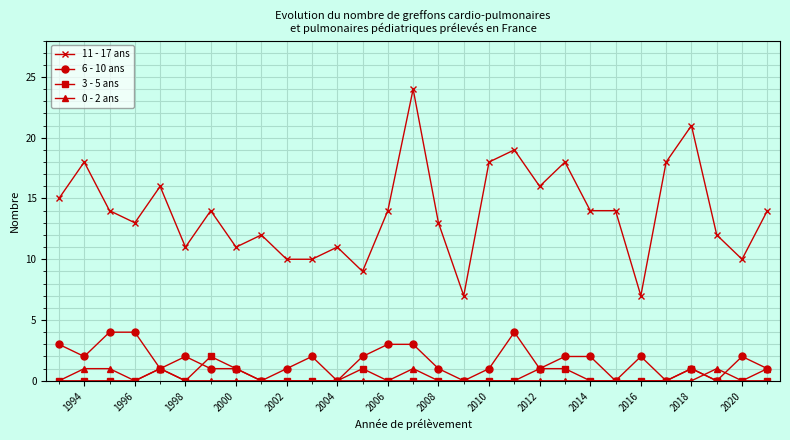

Rank the series by their maximum value, from highest to lowest.

11 - 17 ans, 6 - 10 ans, 3 - 5 ans, 0 - 2 ans